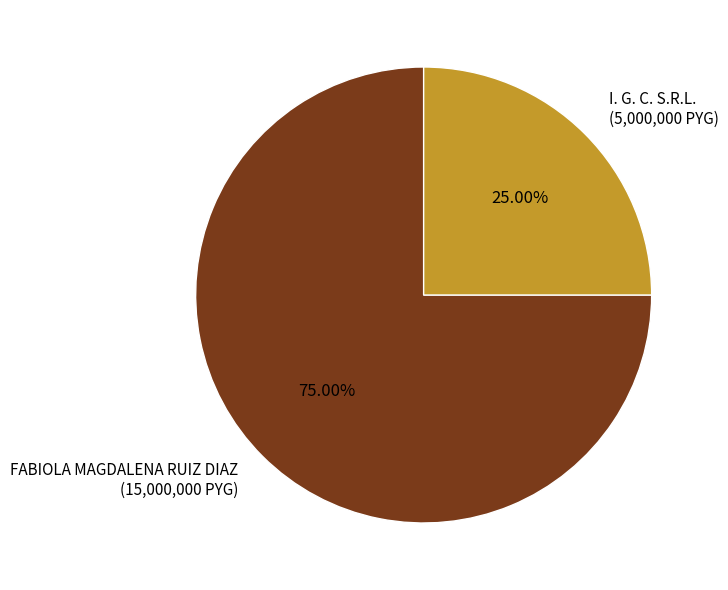

Which slice is the smallest?

I. G. C. S.R.L.